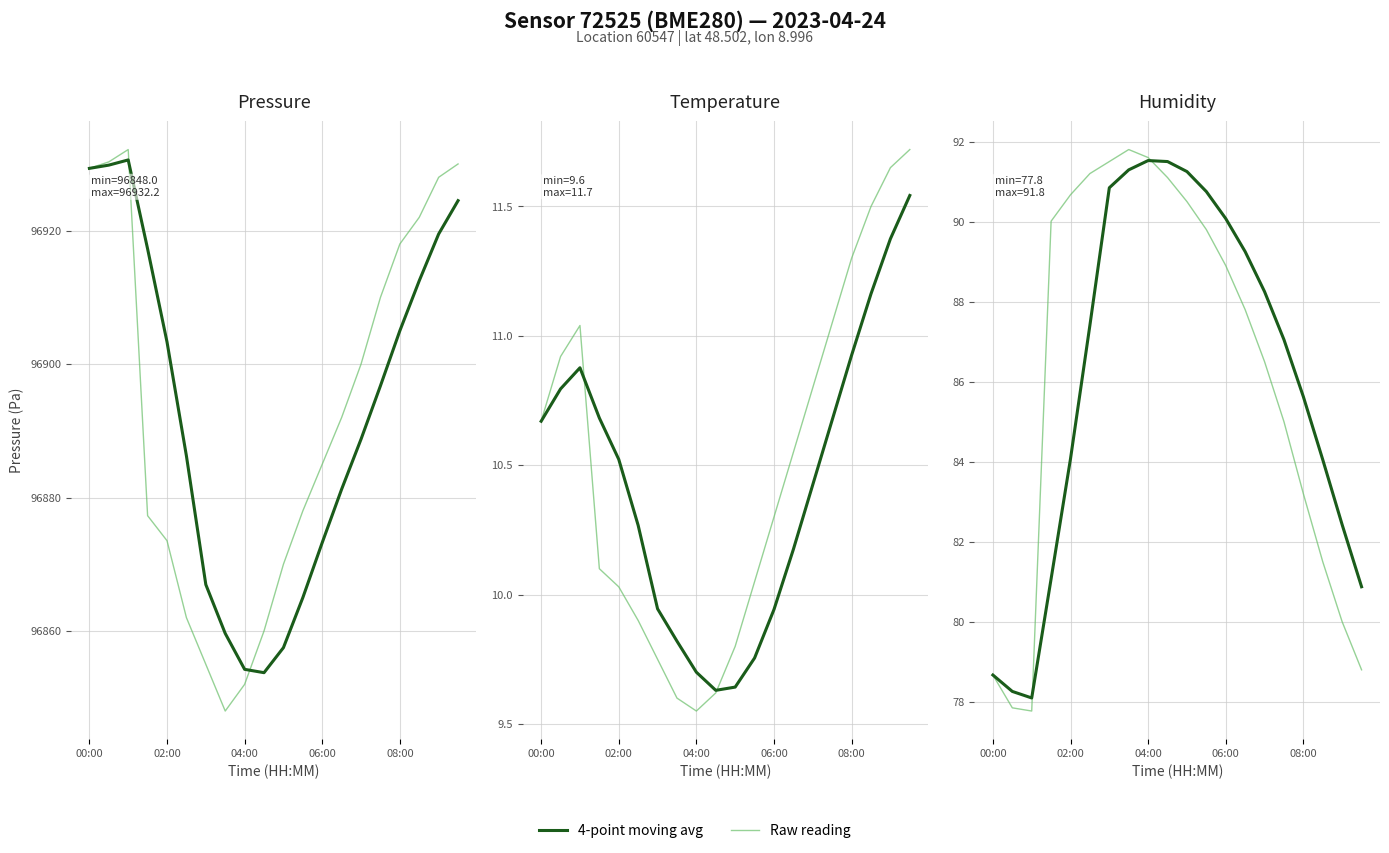

What is the difference between the highest and lowest values at 7?

0.5